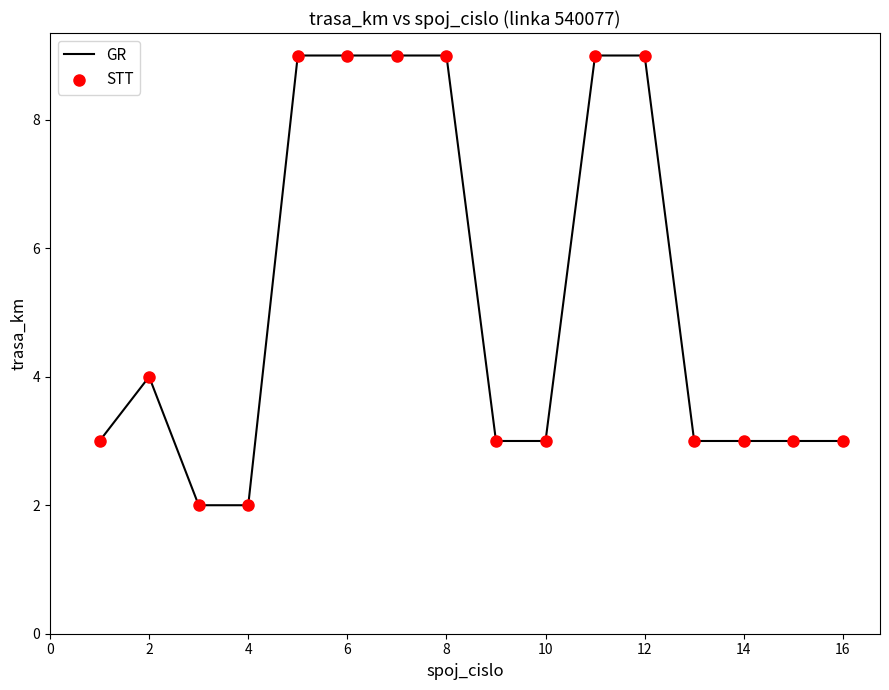

What is the maximum value shown in the chart?

9